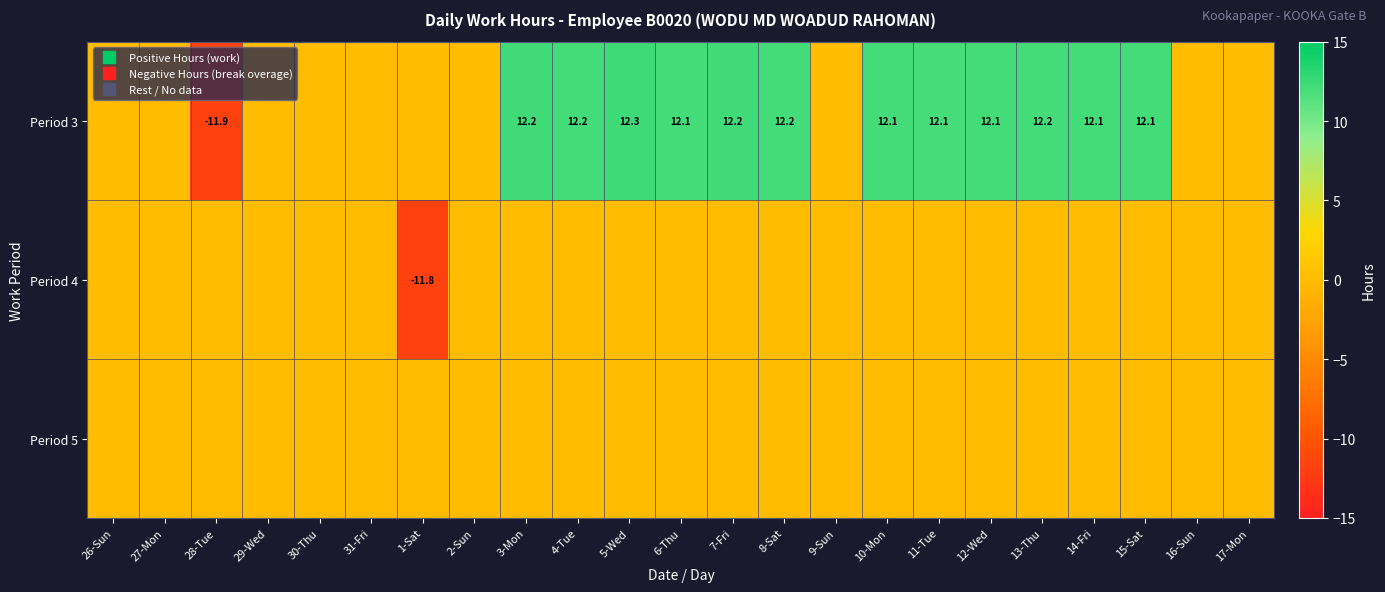

Where is Period 3 nearest to the value 0?

26-Sun